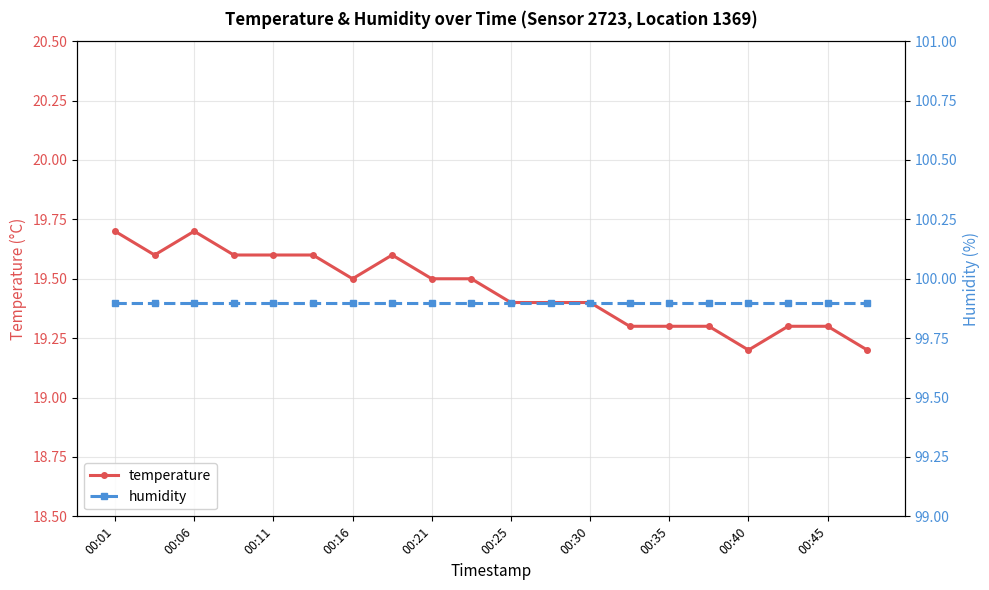

True or false: temperature has more than 0 interior local peaks.

True